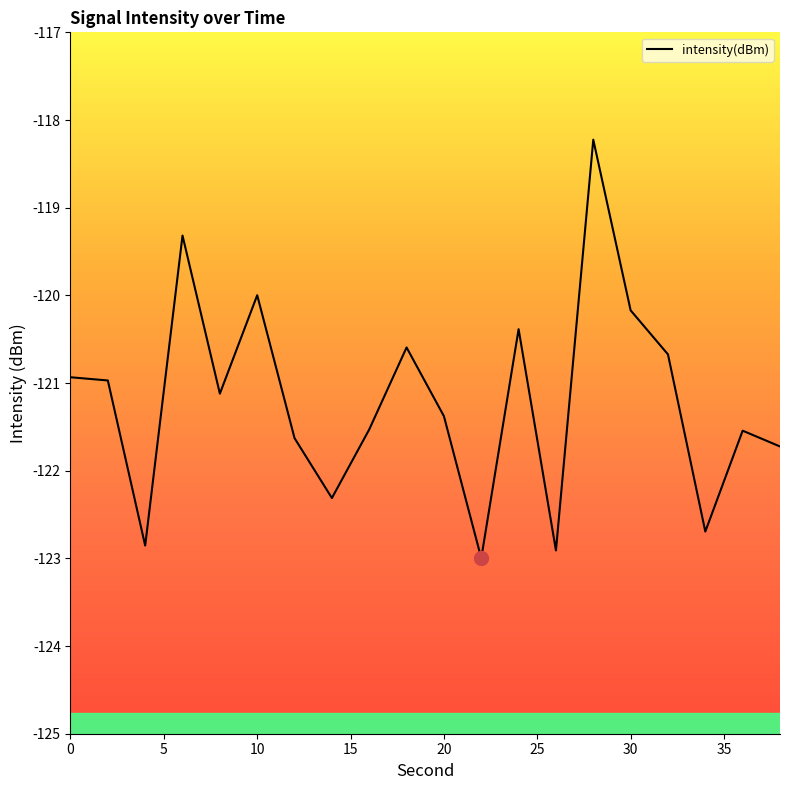

What is the greatest value displayed?

-118.2